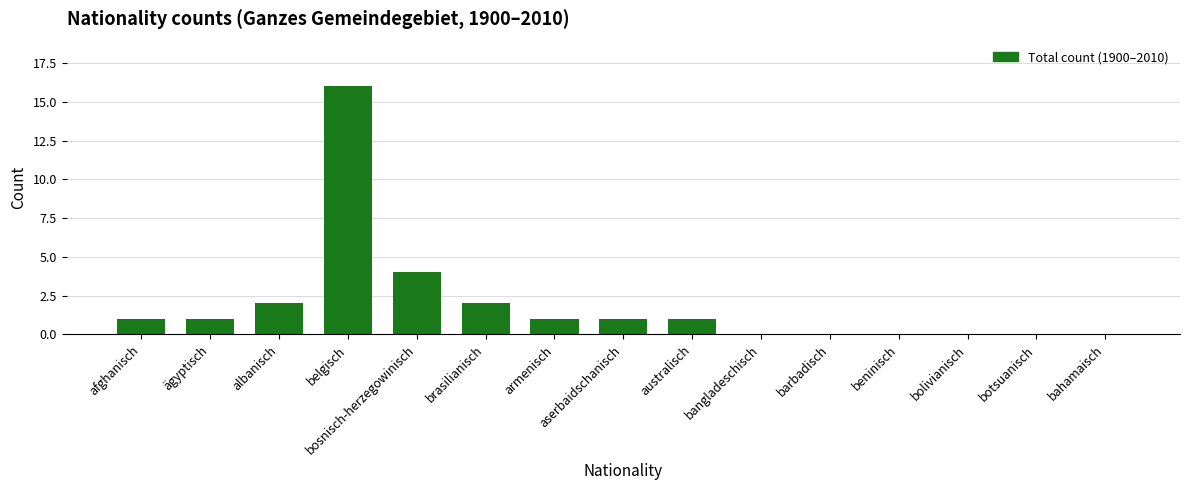

What is the sum of all values?

29